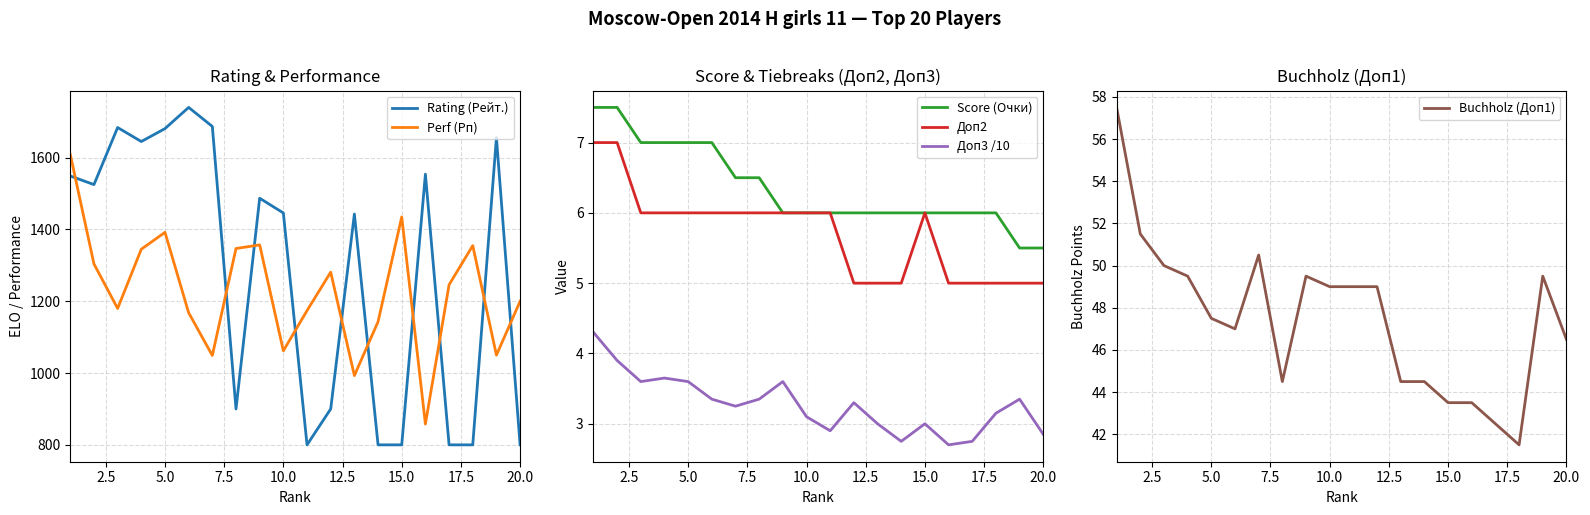

What is the value of the Доп3 /10 point at the 8th from the left?

3.4